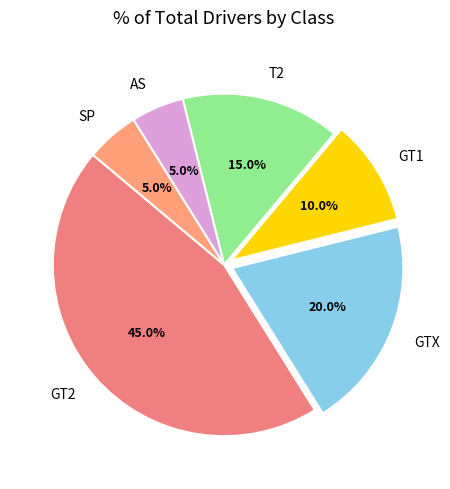

Which slice is the largest?

GT2